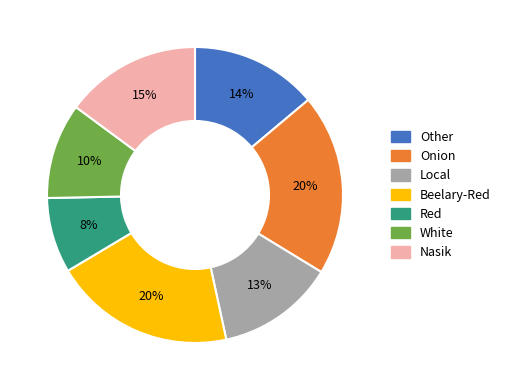

Count the number of slices in the pie.

7